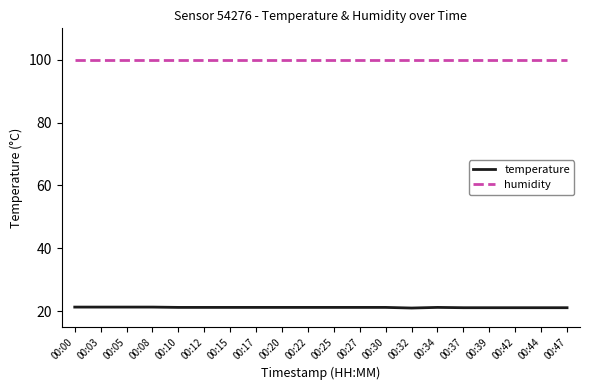

Rank the series by their maximum value, from lowest to highest.

temperature, humidity